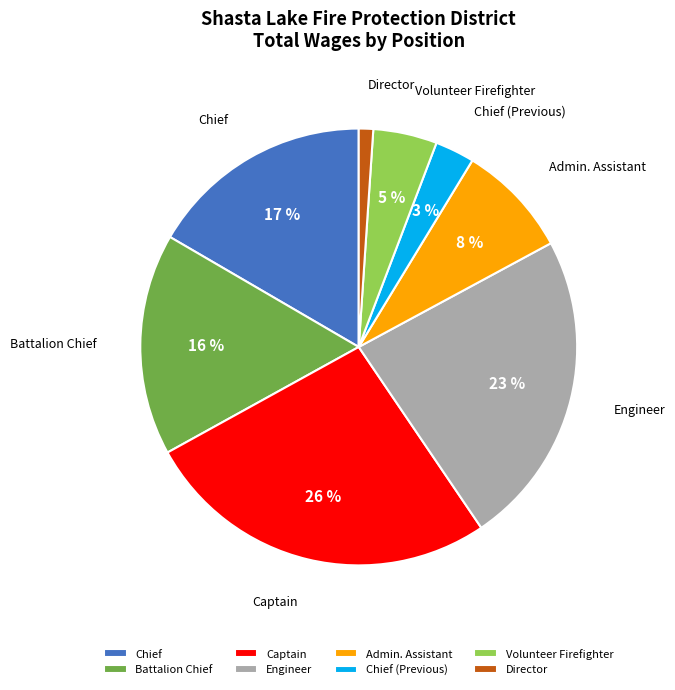

How many segments does this pie chart have?

8